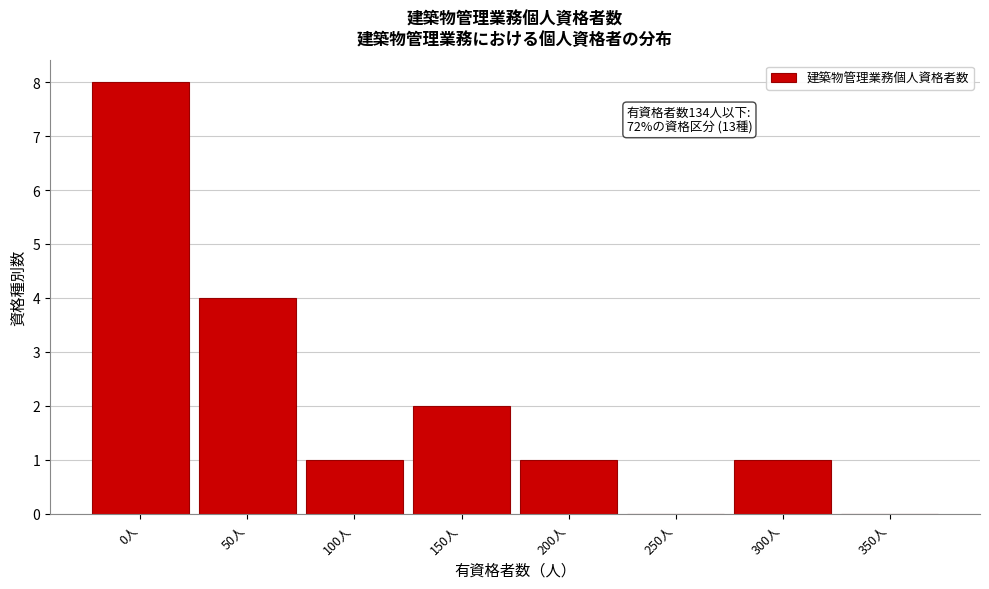

Reading right to left, extract all data points from this chart.

350人=0	300人=1	250人=0	200人=1	150人=2	100人=1	50人=4	0人=8